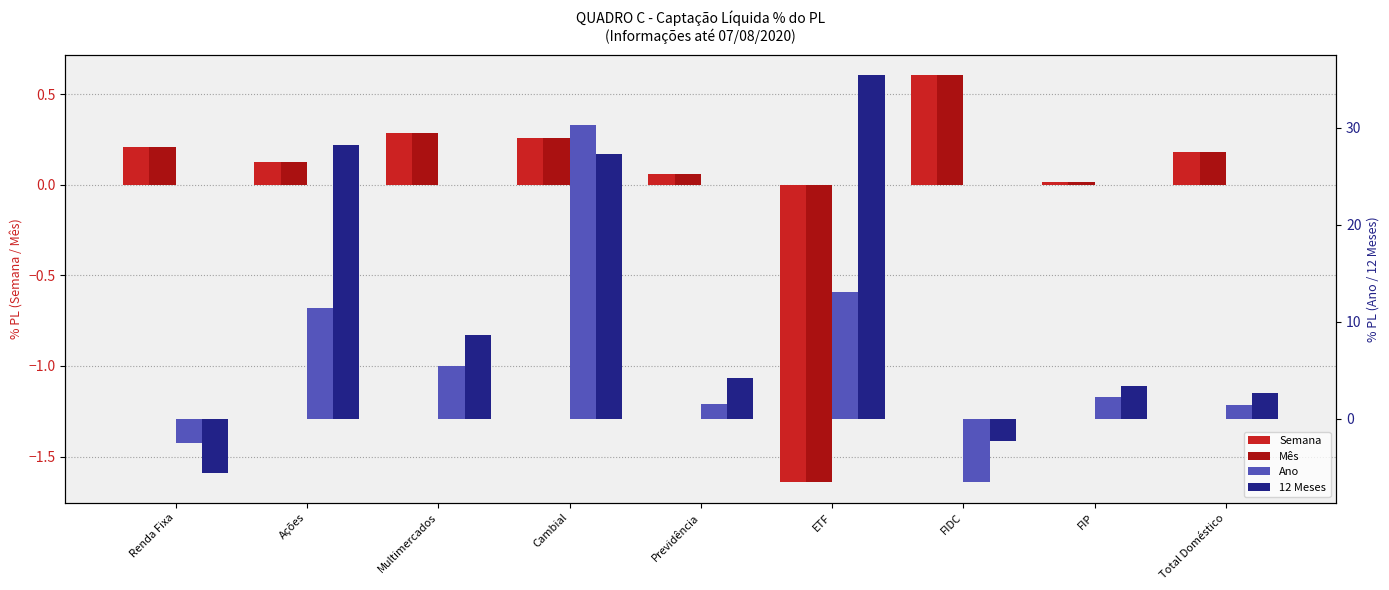

What is the spread (max minus min) of values at Previdência?

4.1